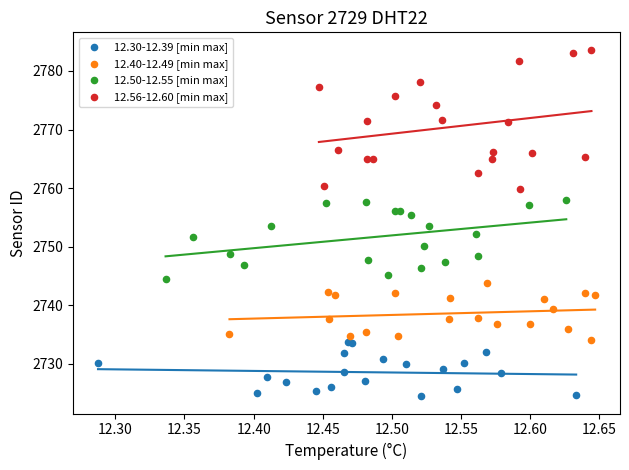

Which series reaches the minimum Y coordinate?

12.30-12.39 [min max]